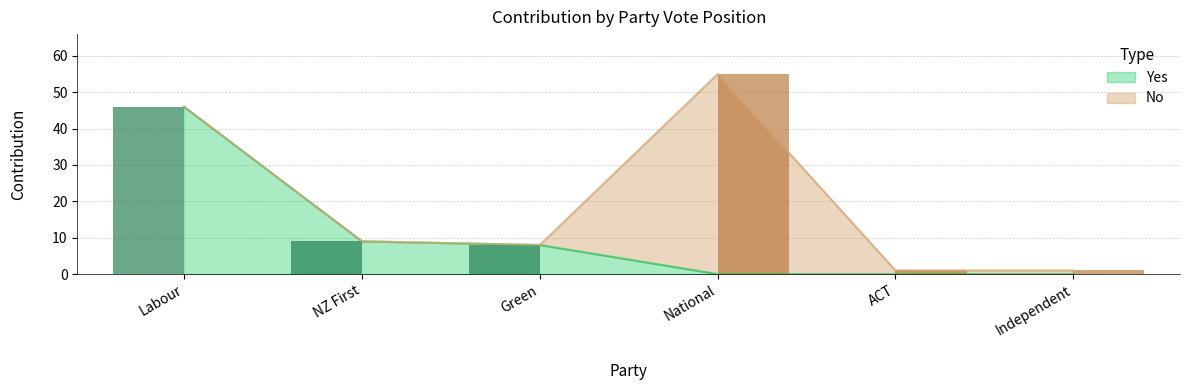

Reading left to right, what are all the values shown in this chart?

Yes: 46	9	8	0	0	0
No: 0	0	0	55	1	1